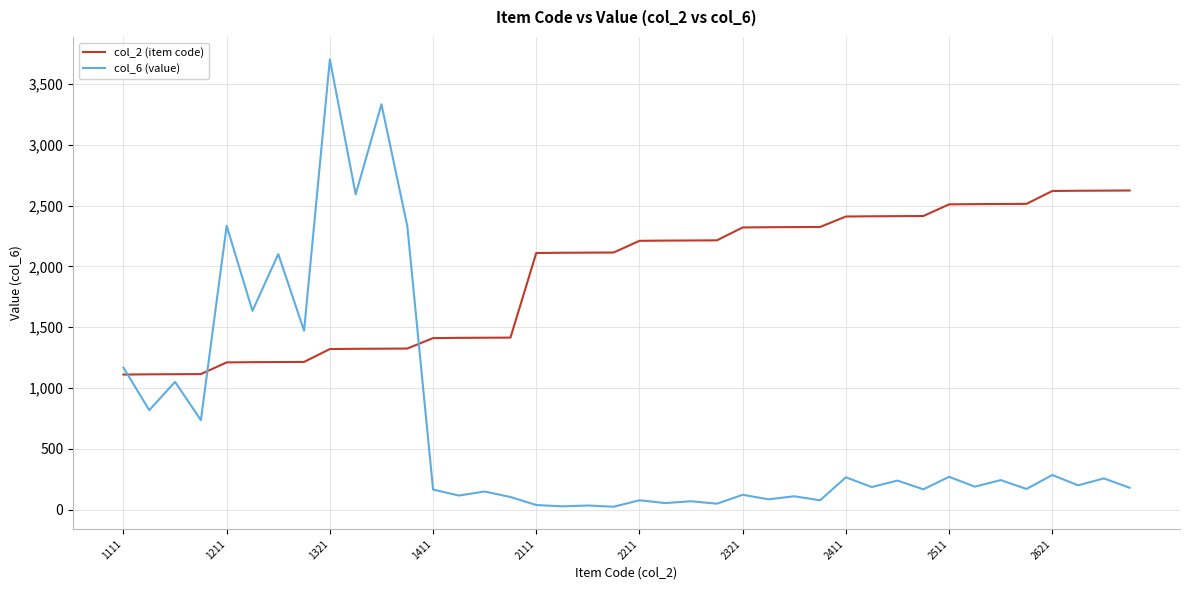

Which series has the largest total across all categories?

col_2 (item code)